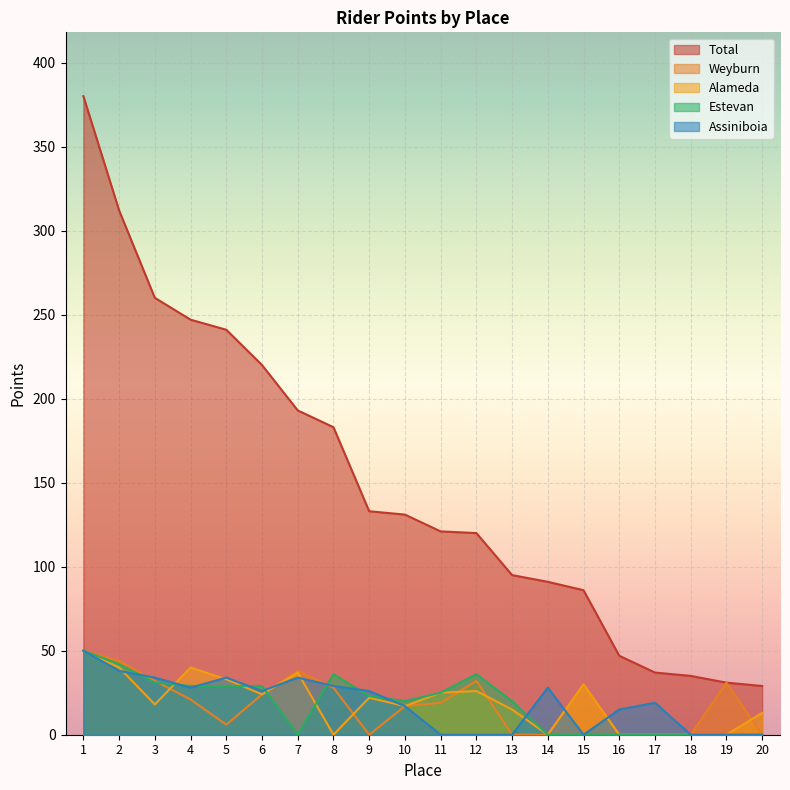

What is the value of the Alameda point at the 1st from the left?

50